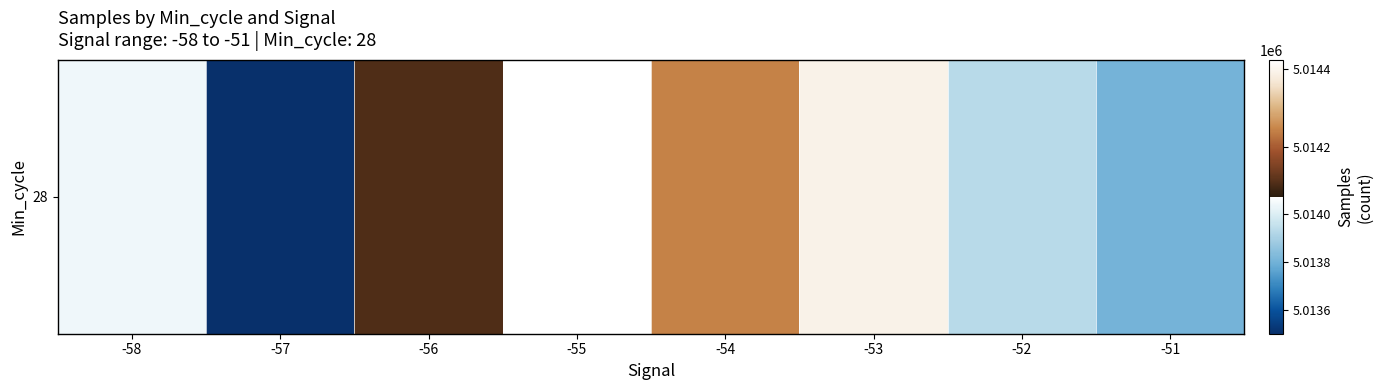

Reading left to right, what are all the values shown in this chart?

-58=5014037.0	-57=5013501.5	-56=5014105.3	-55=5014424.2	-54=5014244.2	-53=5014393.1	-52=5013931.8	-51=5013808.0